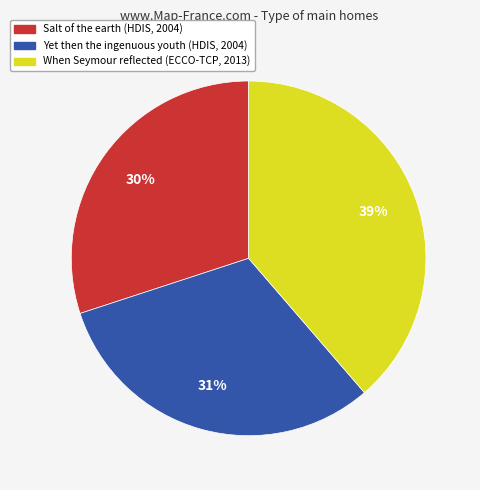

Do Yet then the ingenuous youth (HDIS, 2004) and When Seymour reflected (ECCO-TCP, 2013) together represent more than half of the pie?

Yes